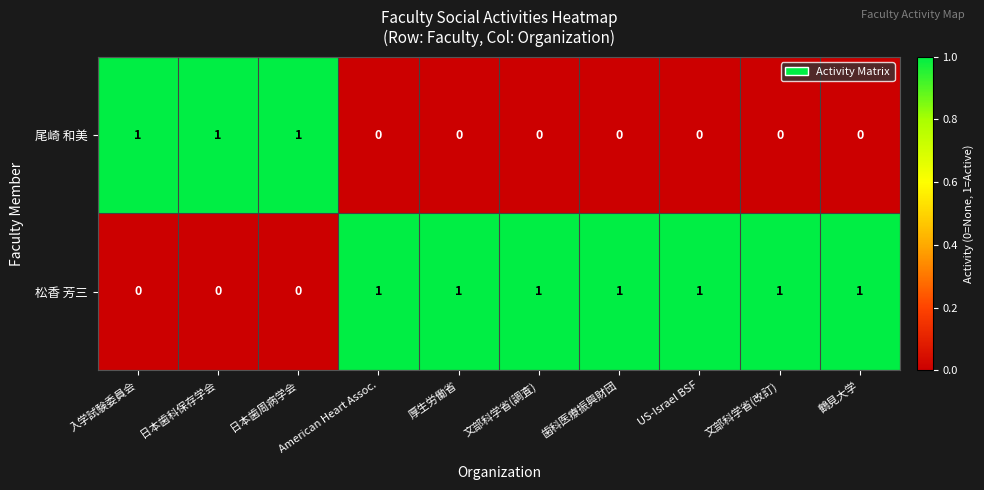

Rank the series by their average value, from highest to lowest.

松香 芳三, 尾崎 和美